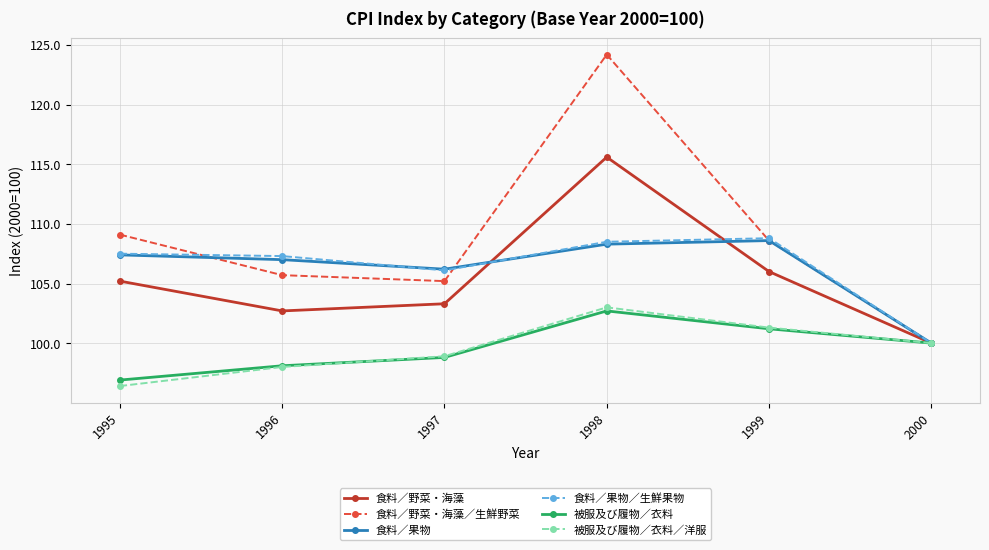

The 被服及び履物／衣料／洋服 series shows 100.0 at 2000. True or false?

True